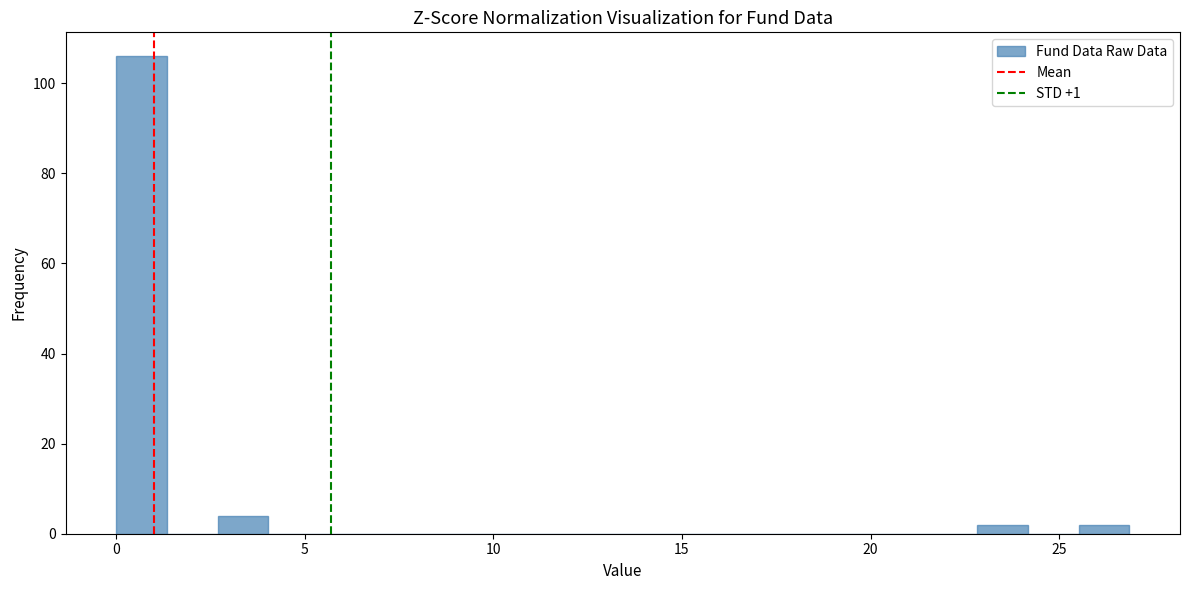

Around what value on the x-axis is the tallest bar? Give the approximate position of its centre, as read against the axis.

0.5